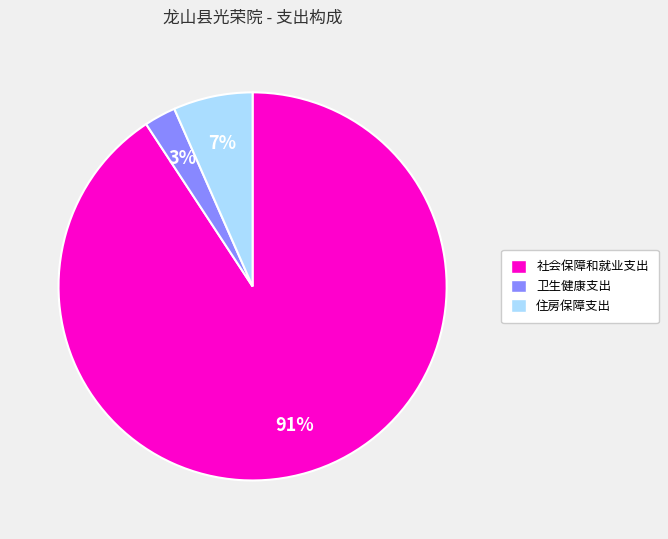

To the nearest percent, what portion does 住房保障支出 represent?

7%